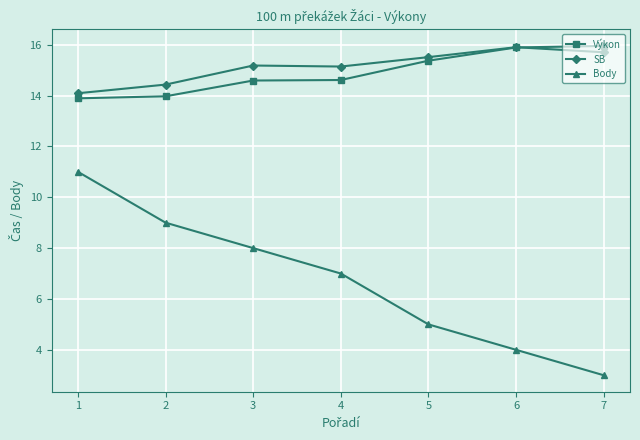

Is it true that Výkon equals 15.9 at 6?

True